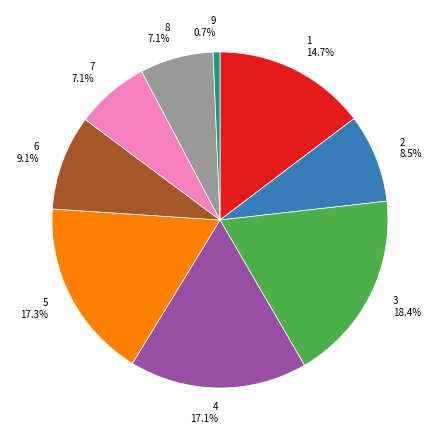

To the nearest percent, what is the difference between the largest and smallest slice percentages?

18%